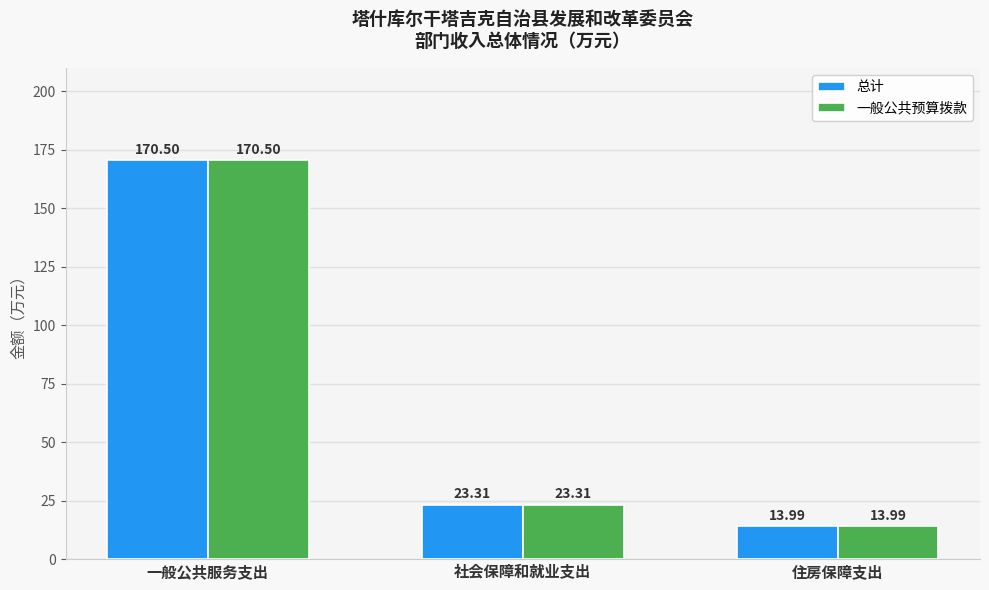

What value does the 总计 series have at 社会保障和就业支出?

23.3